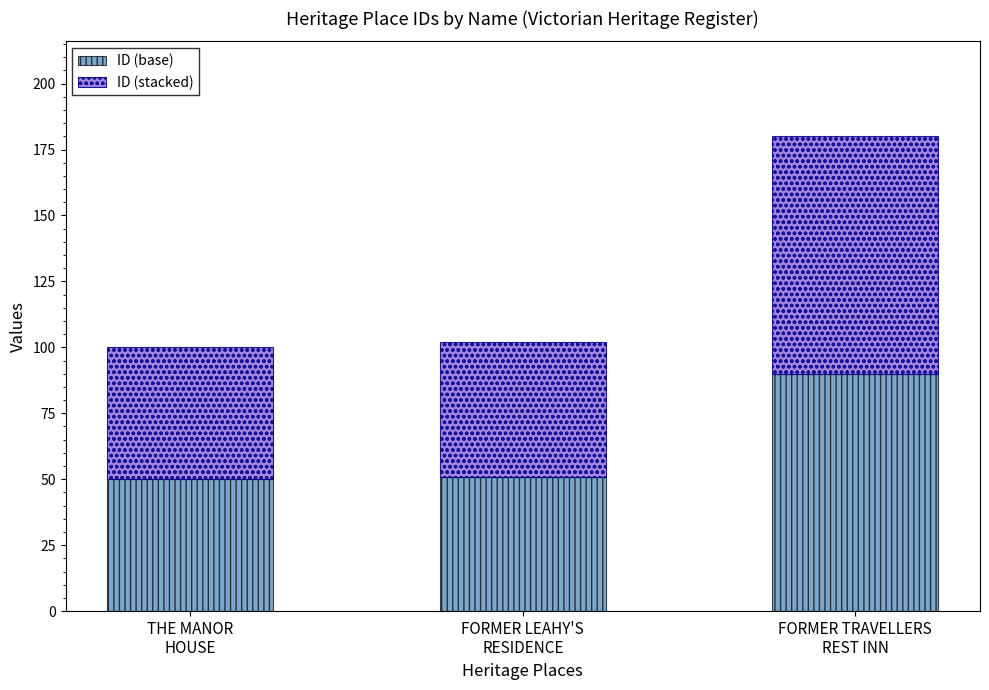

What is the value of the ID (base) bar at the 1st from the left?

50